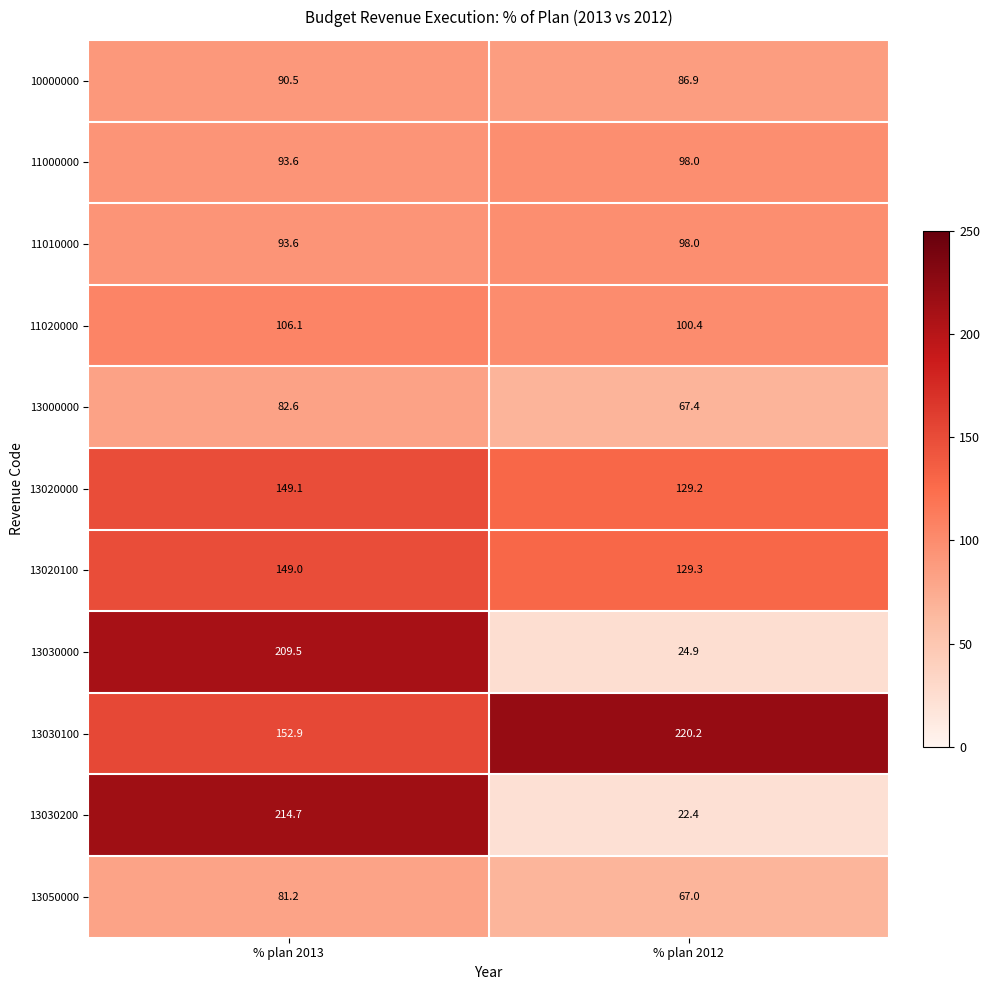

Reading left to right, extract all data points from this chart.

10000000: 90.5	86.9
11000000: 93.6	98.0
11010000: 93.6	98.0
11020000: 106.1	100.4
13000000: 82.6	67.4
13020000: 149.1	129.2
13020100: 149.0	129.3
13030000: 209.5	24.9
13030100: 152.9	220.2
13030200: 214.7	22.4
13050000: 81.2	67.0